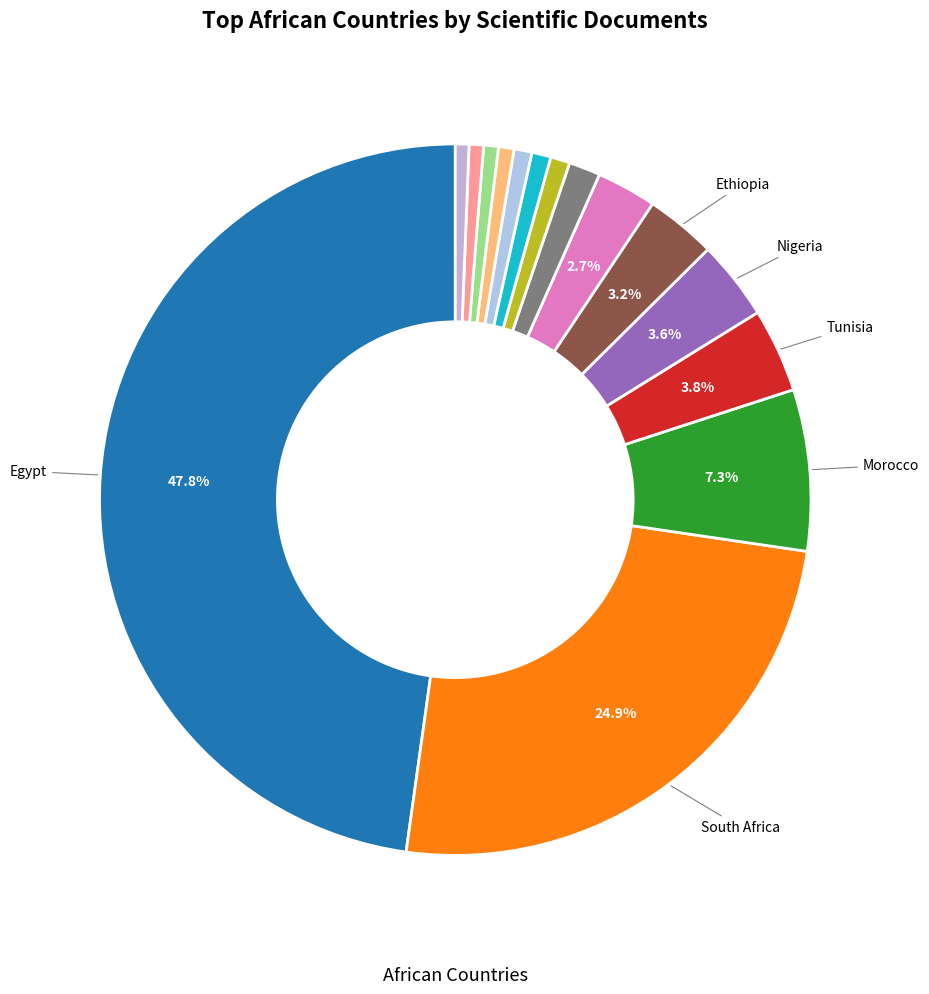

How many slices are in this pie chart?

15